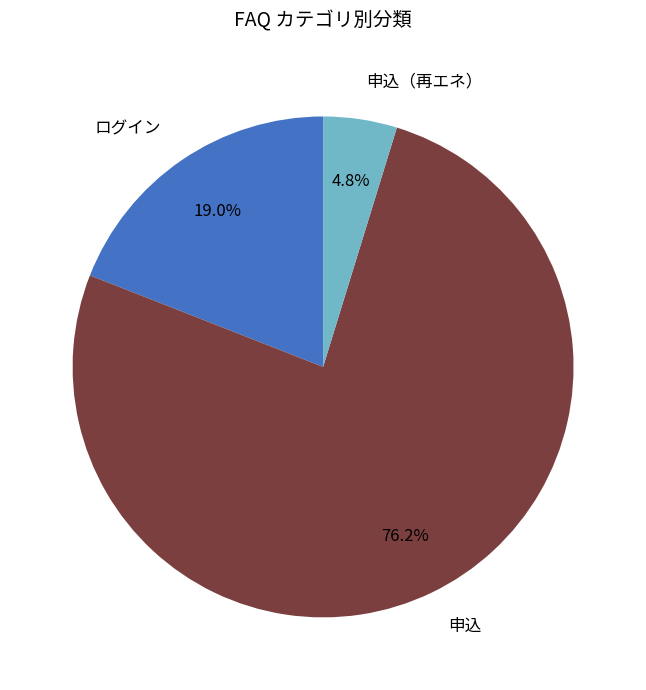

Is there a majority slice in this chart?

Yes